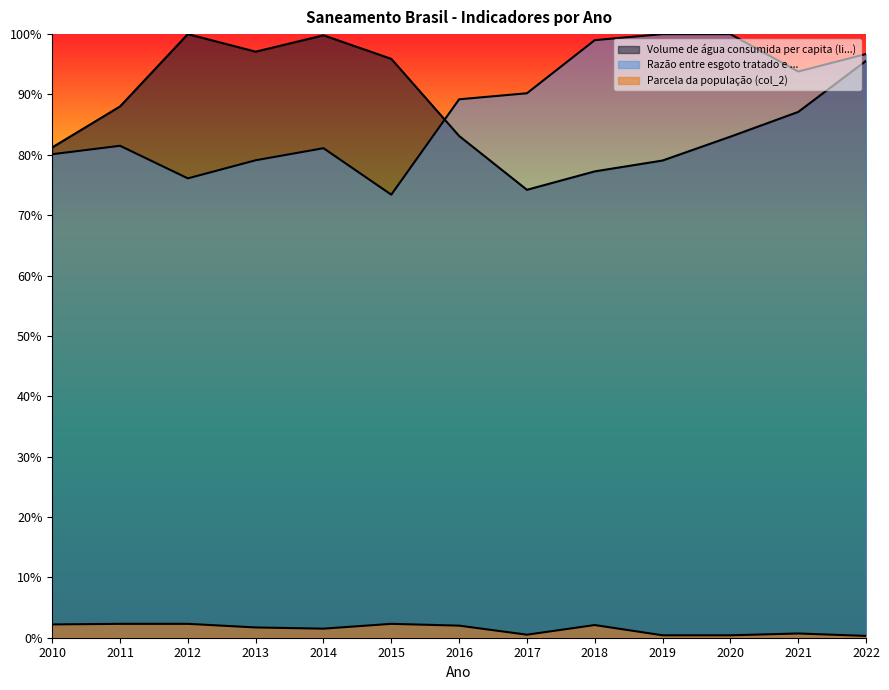

Reading right to left, list all the values displayed in this chart.

Volume de água consumida per capita (li...): 2022=1.0	2021=0.9	2020=0.8	2019=0.8	2018=0.8	2017=0.7	2016=0.8	2015=1.0	2014=1.0	2013=1.0	2012=1.0	2011=0.9	2010=0.8
Razão entre volume de esgoto tratado e ...: 2022=1.0	2021=0.9	2020=1.0	2019=1.0	2018=1.0	2017=0.9	2016=0.9	2015=0.7	2014=0.8	2013=0.8	2012=0.8	2011=0.8	2010=0.8
Parcela da população total que mora em ... (col_2): 2022=0.0	2021=0.0	2020=0.0	2019=0.0	2018=0.0	2017=0.0	2016=0.0	2015=0.0	2014=0.0	2013=0.0	2012=0.0	2011=0.0	2010=0.0